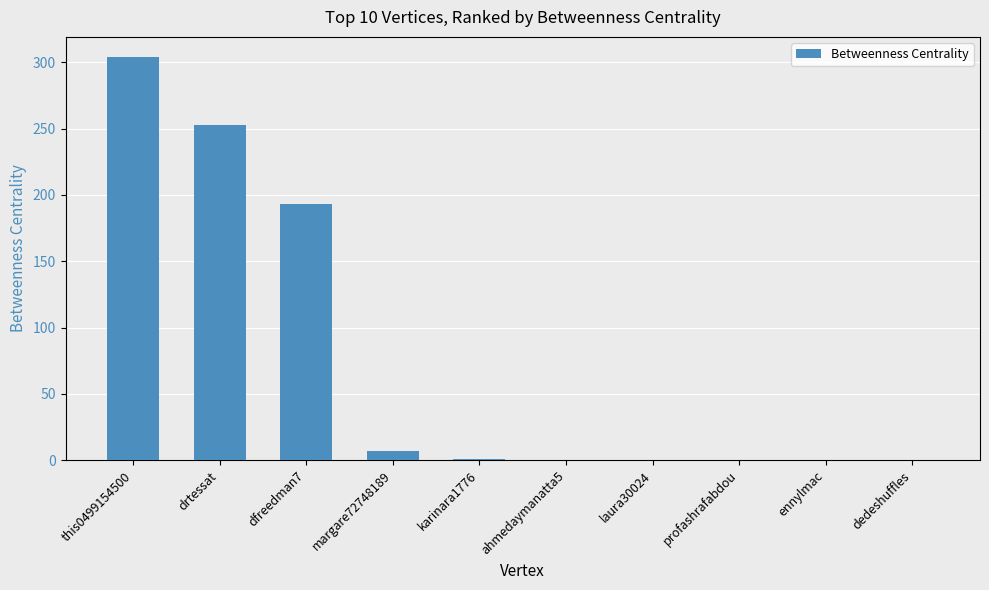

What is the sum of all values?

758